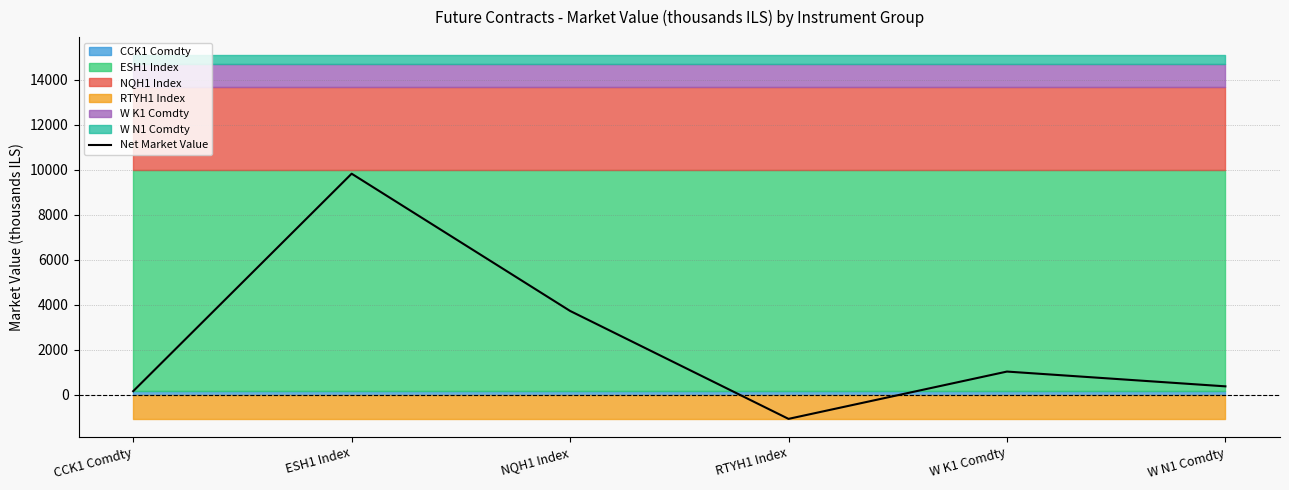

Which label corresponds to the largest value in the chart?

ESH1 Index